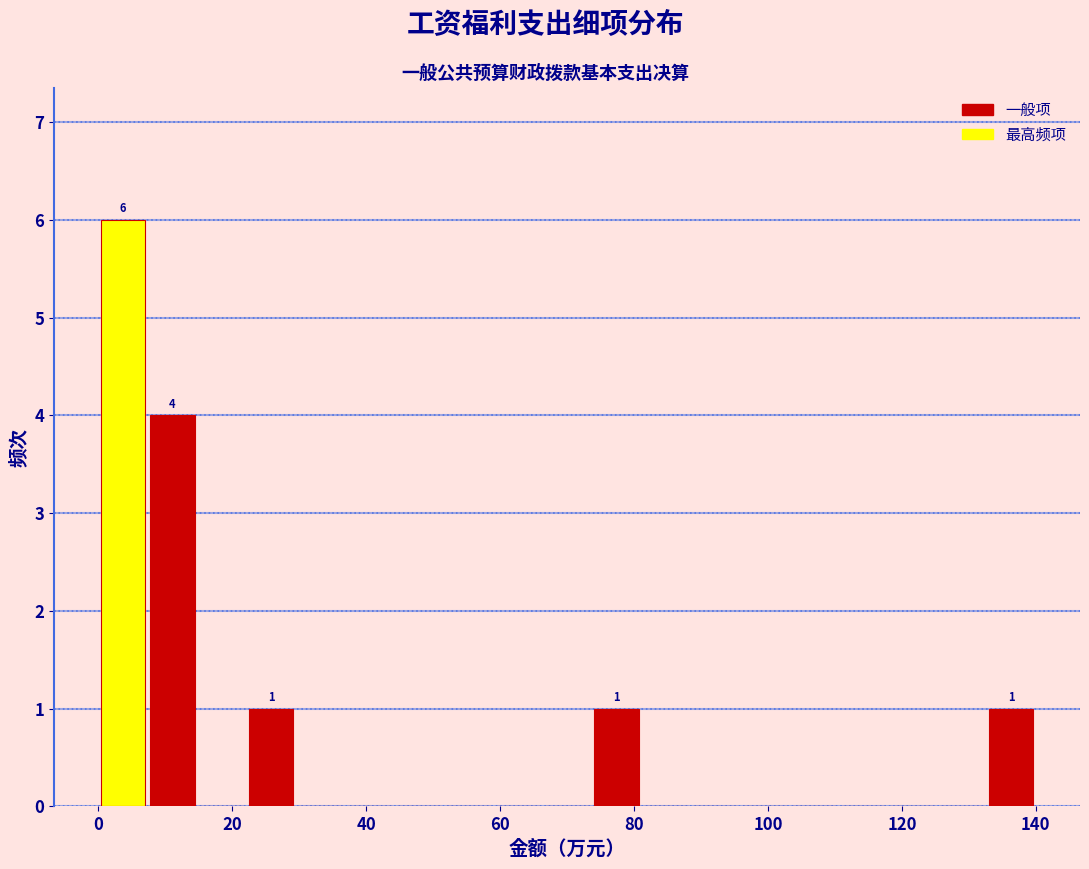

Around what value on the x-axis is the tallest bar? Give the approximate position of its centre, as read against the axis.

4